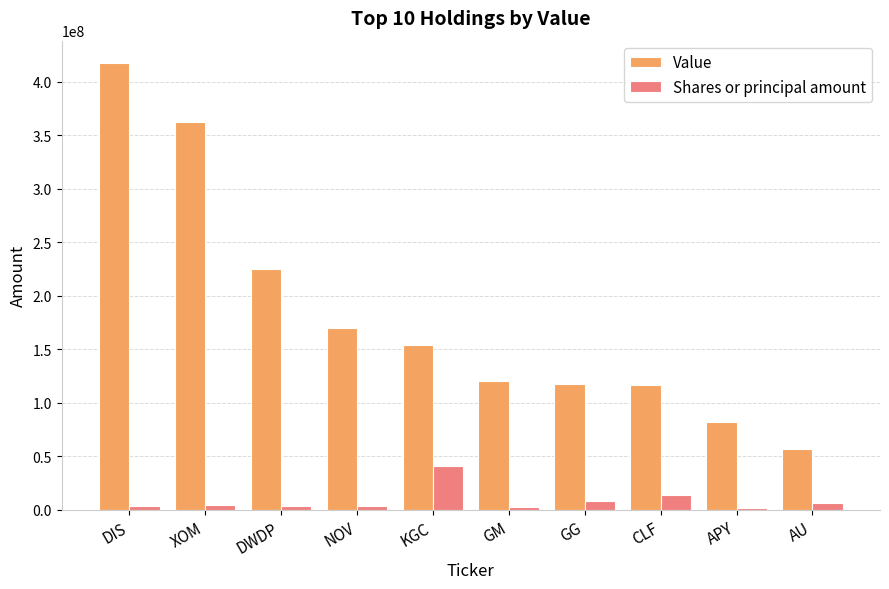

What is the average value of the Shares or principal amount series?

9093757